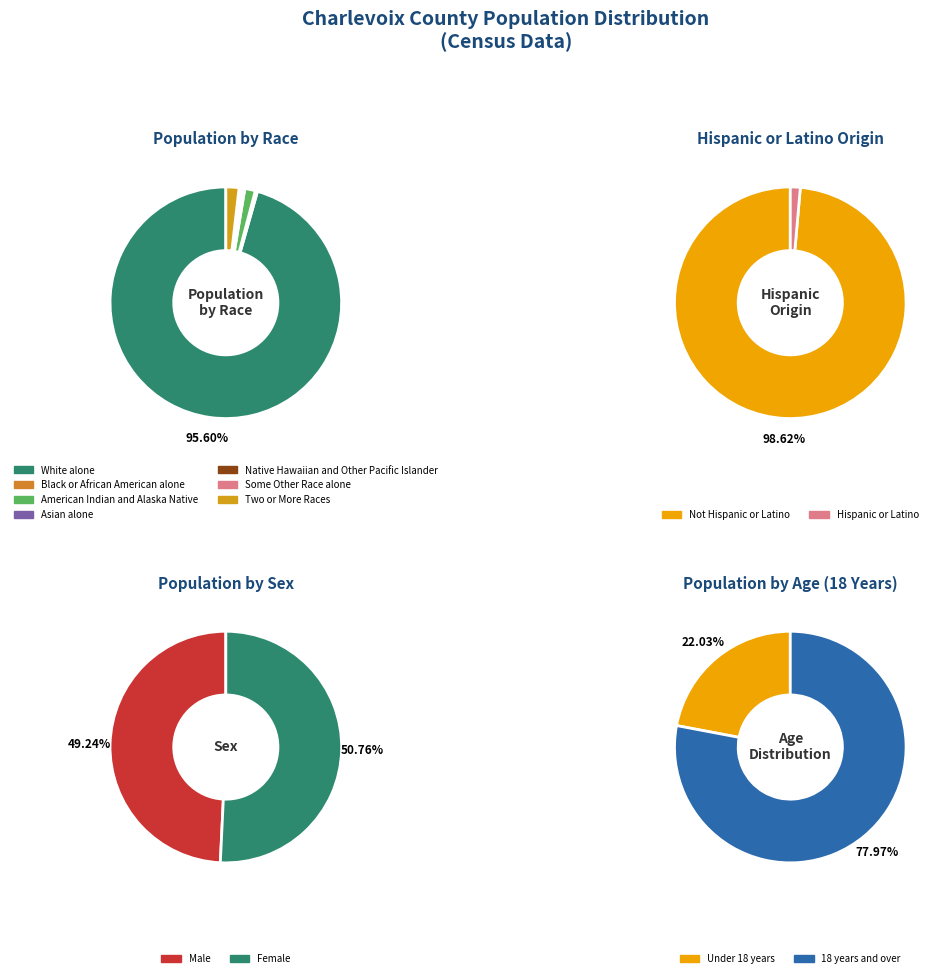

Combined, what portion of the pie is White alone and Some Other Race alone?

96.0%